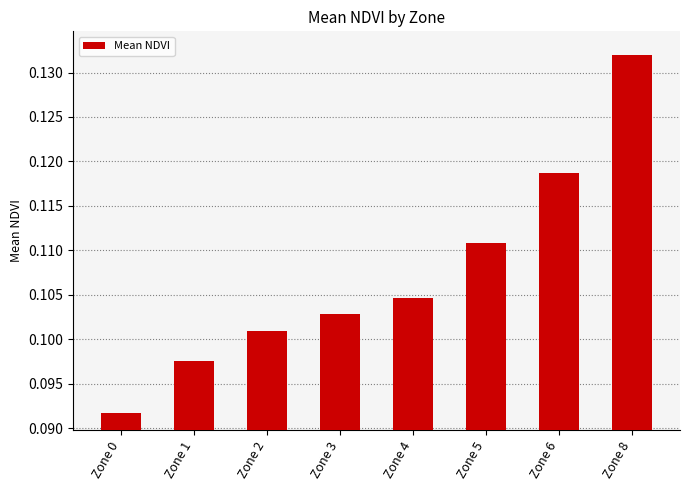

Count the values in the range 0 to 1.

8